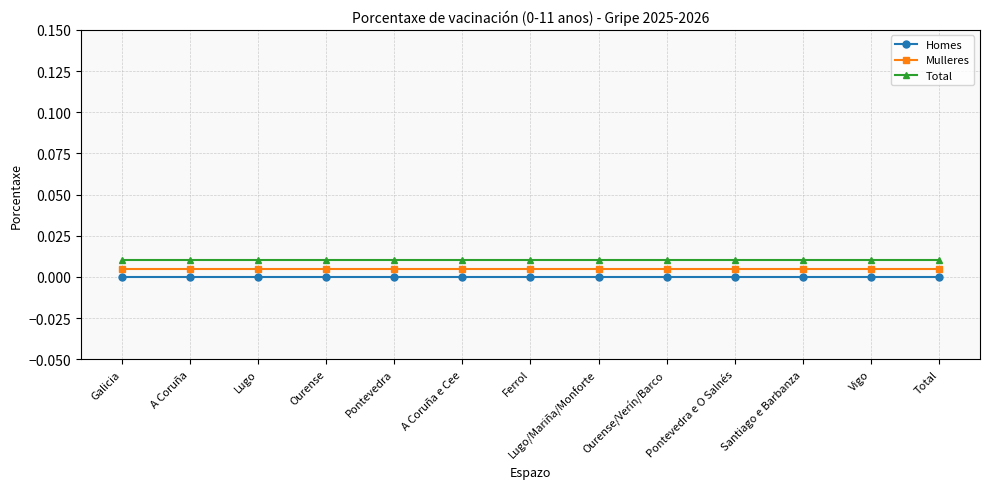

What is the label of the 1st point from the left?

Galicia